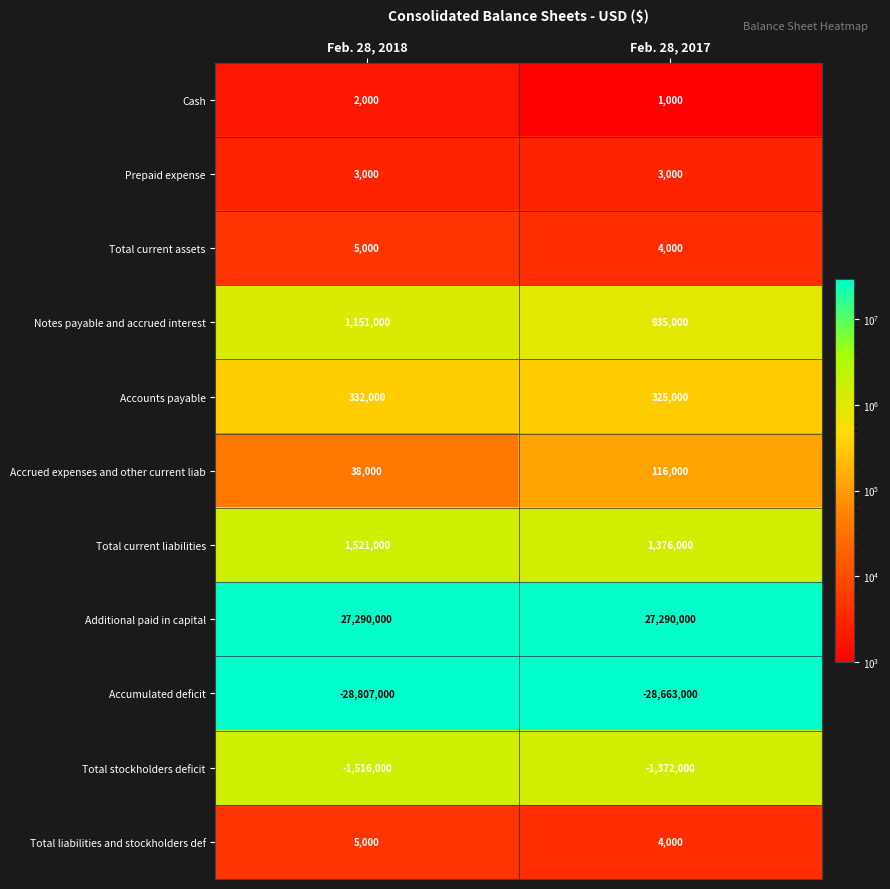

What is the highest value of the Prepaid expense series?

3000